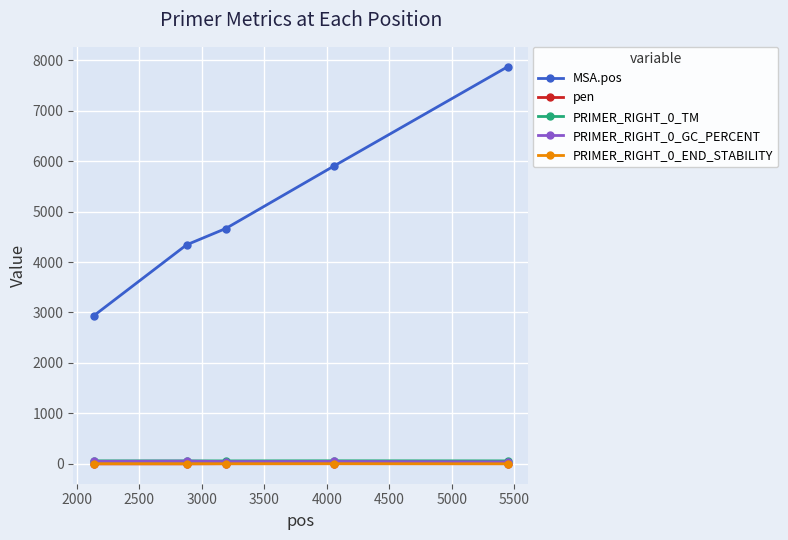

How many lines are shown in the chart?

5